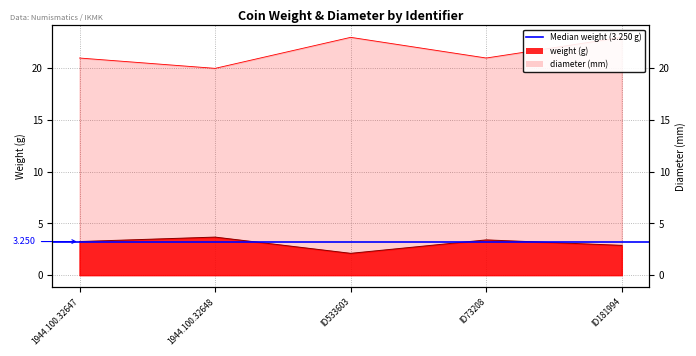

What is the maximum value shown in the chart?

23.0